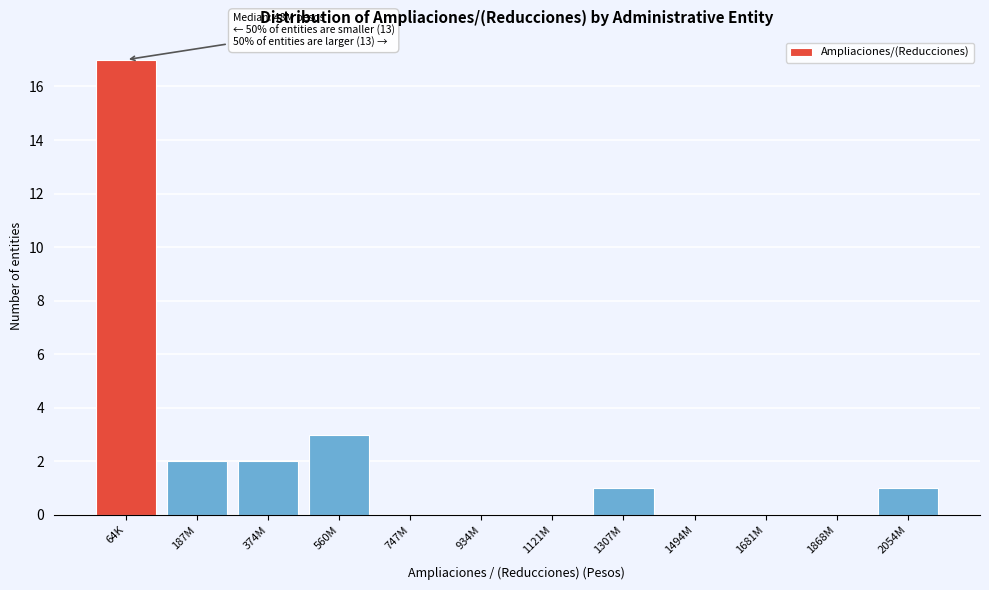

Reading left to right, transcribe all the data shown in this chart.

64K=17	187M=2	374M=2	560M=3	747M=0	934M=0	1121M=0	1307M=1	1494M=0	1681M=0	1868M=0	2054M=1